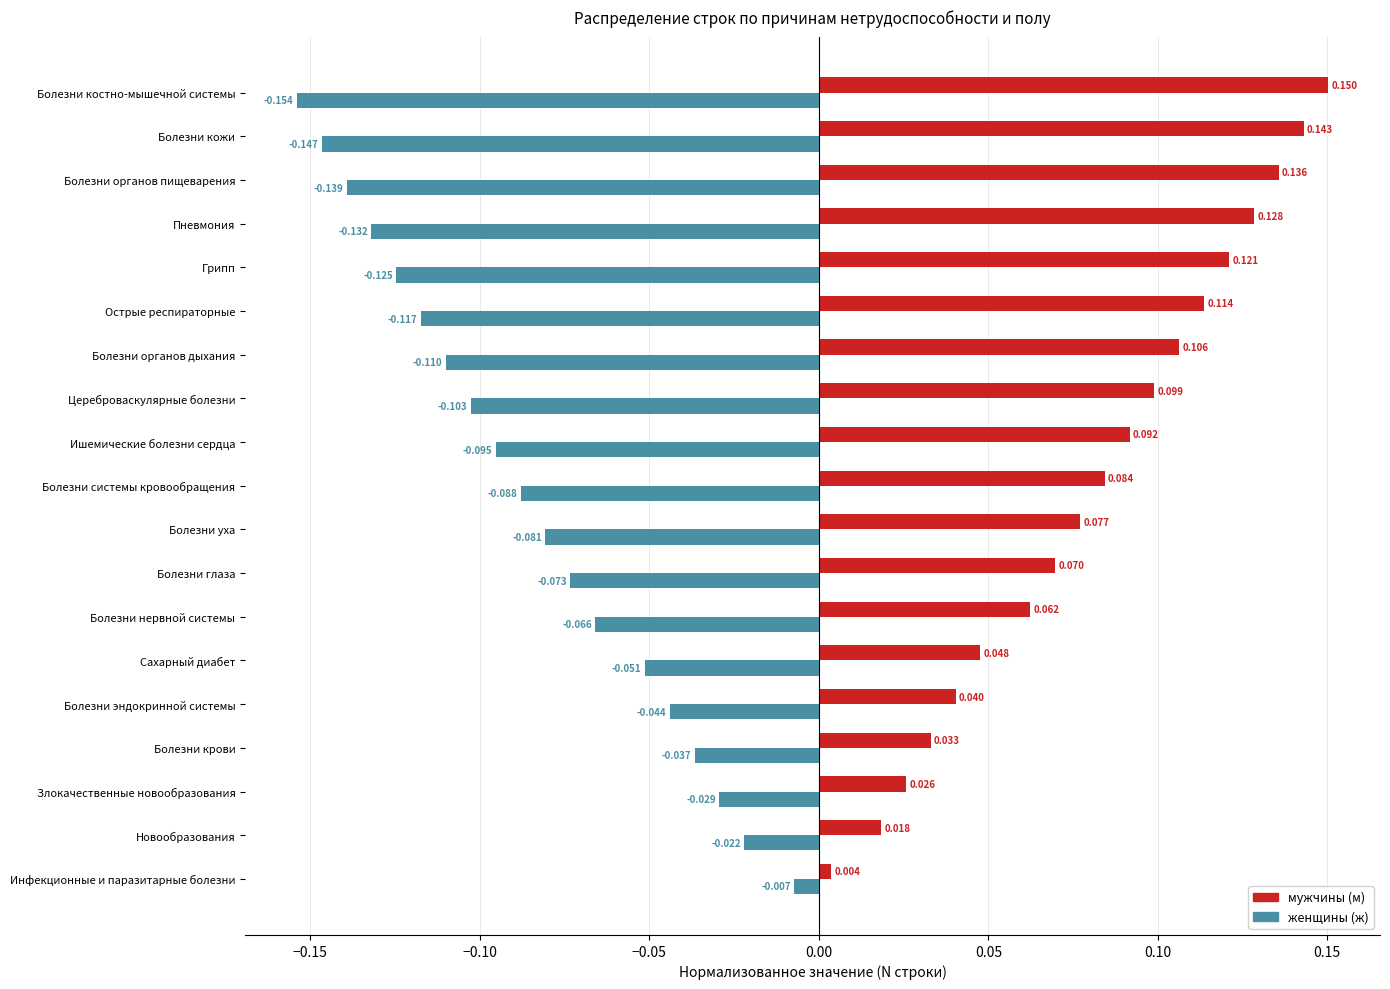

Where is мужчины (м) nearest to the value 0?

Инфекционные и паразитарные болезни